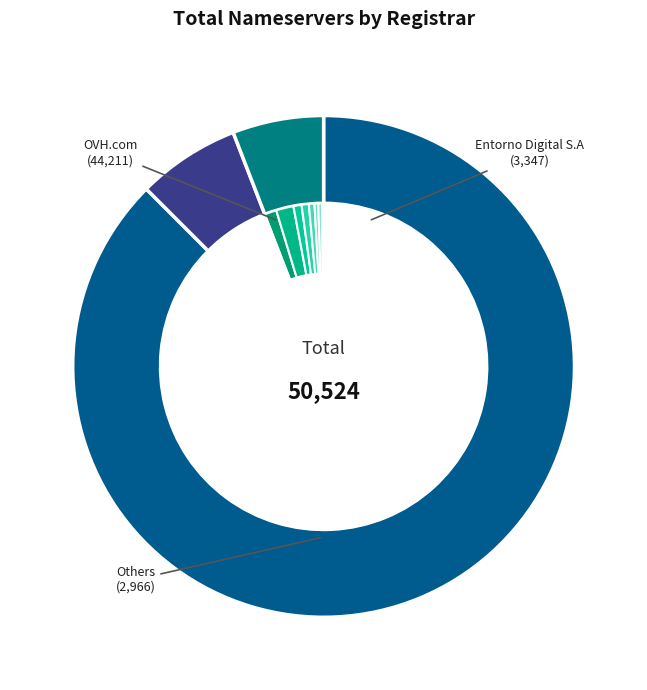

What is the smallest slice in the pie chart?

Acens Technologies